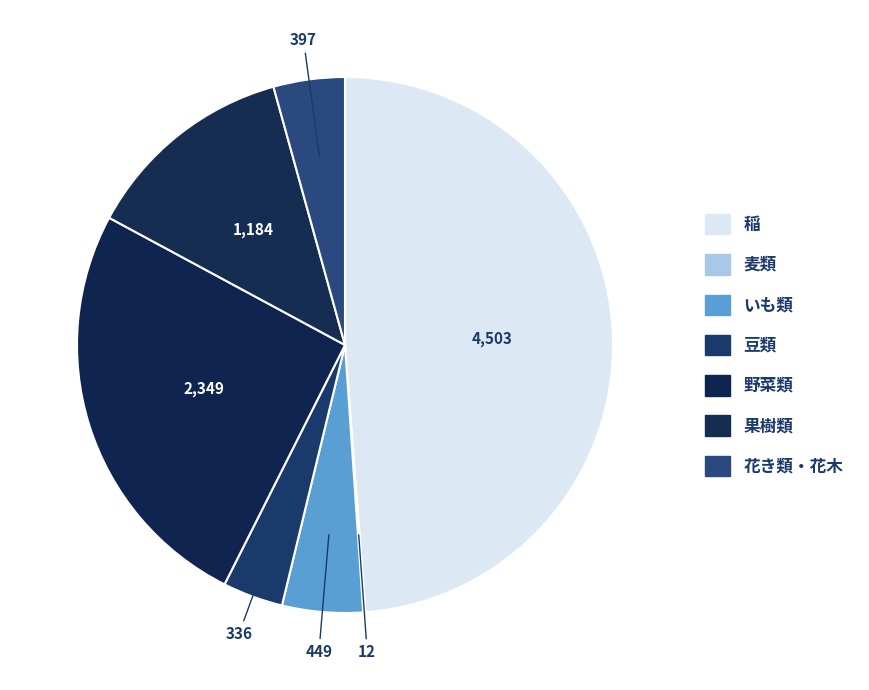

What percentage do 豆類 and いも類 together represent?

8.5%